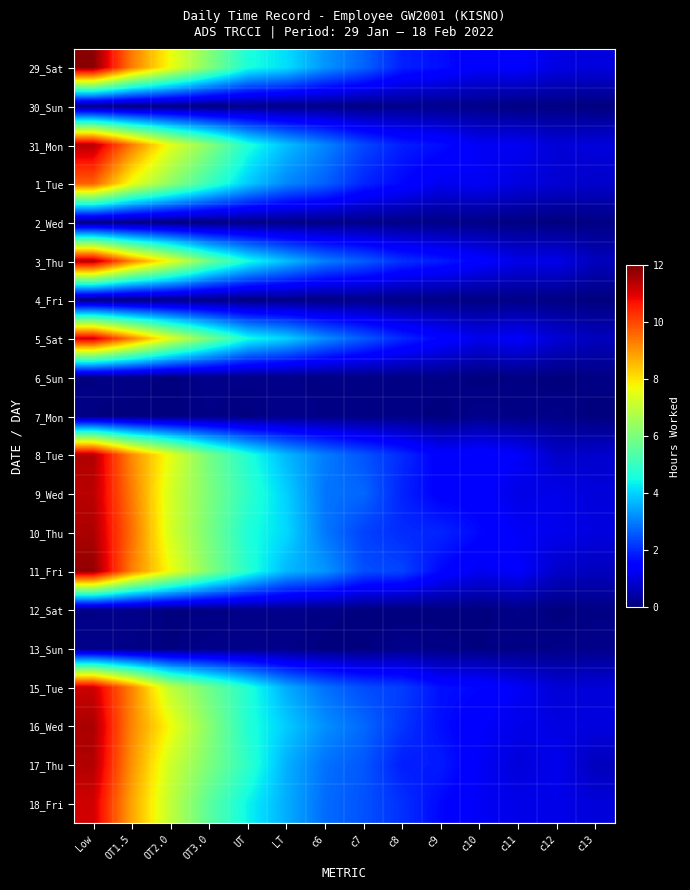

Which category has the highest value across all series?

Low